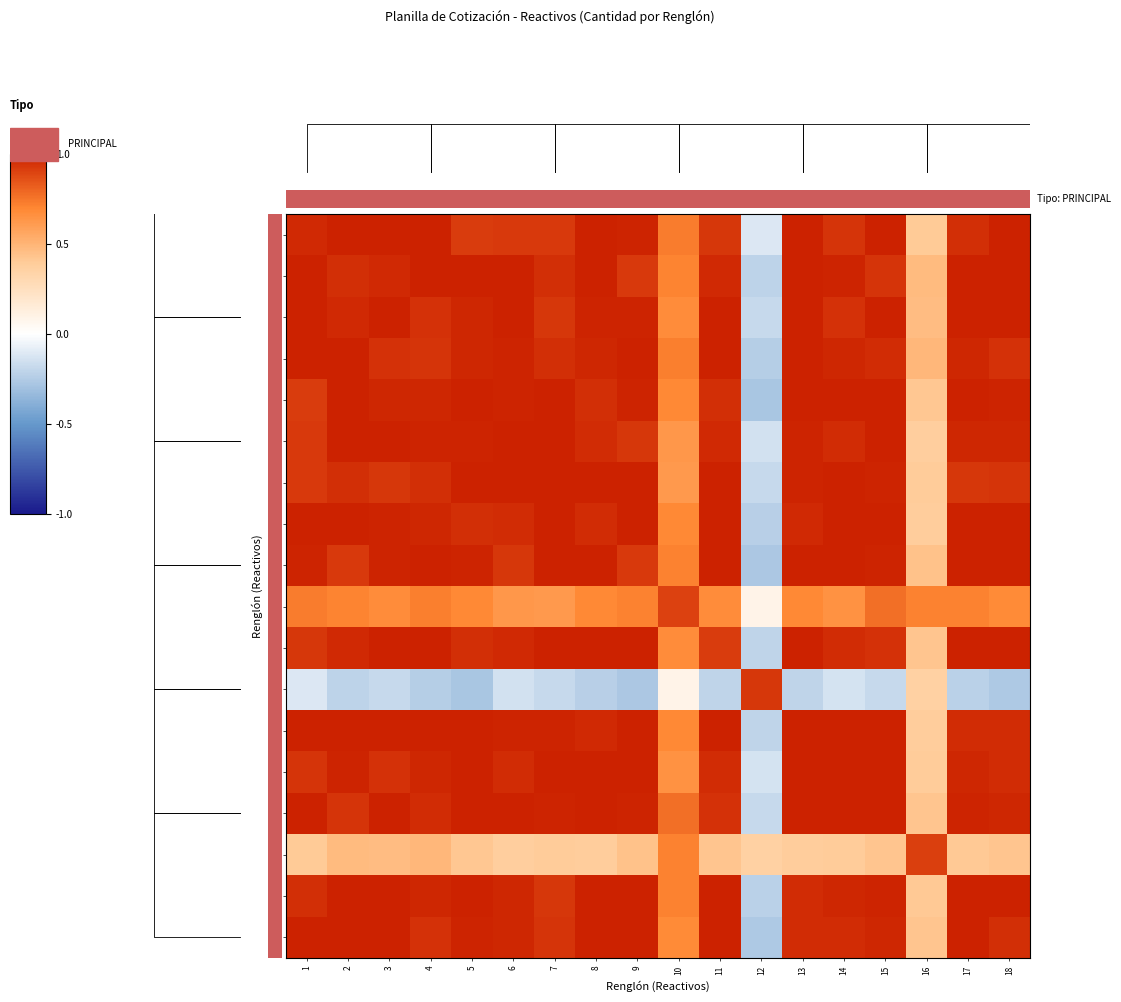

What is the total value across all series at 6?

16.8